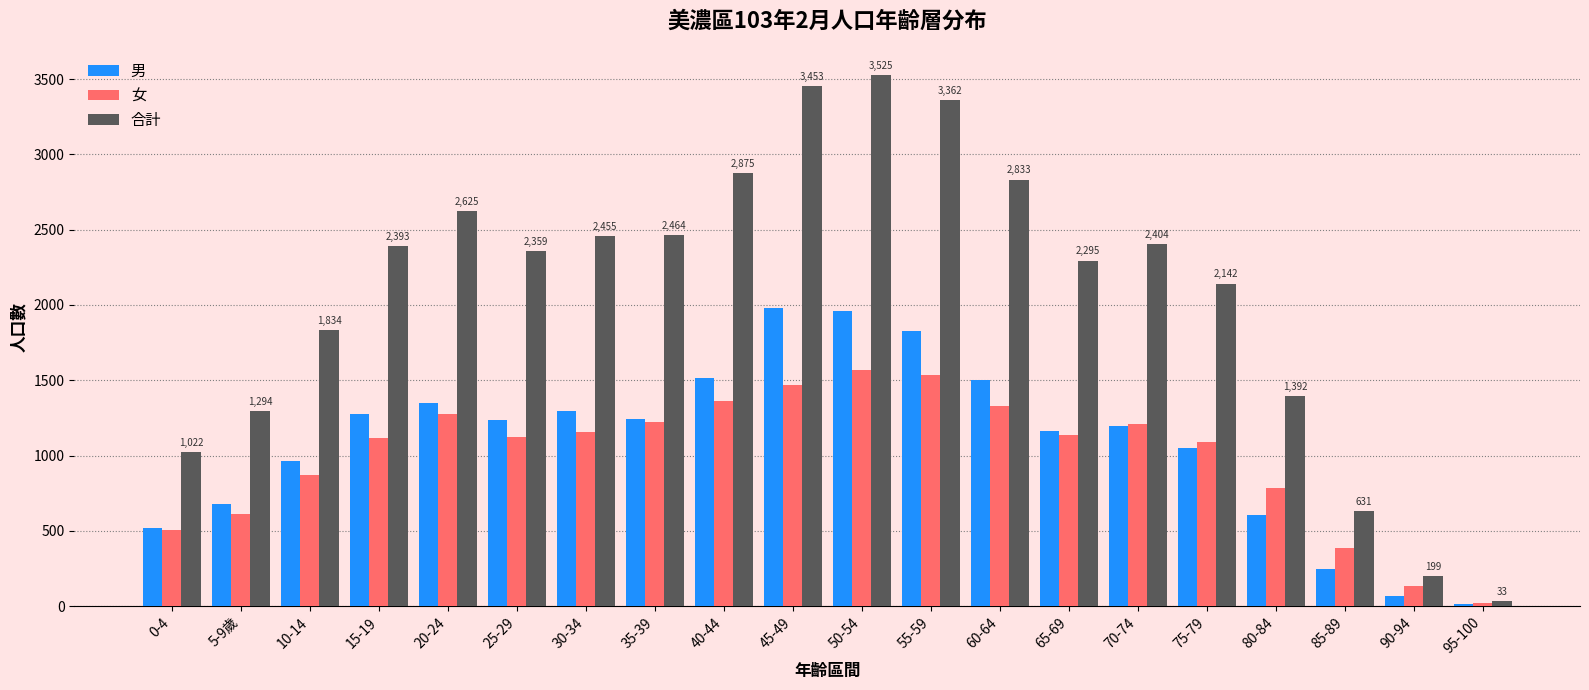

What is the average value of the 女 series?

995